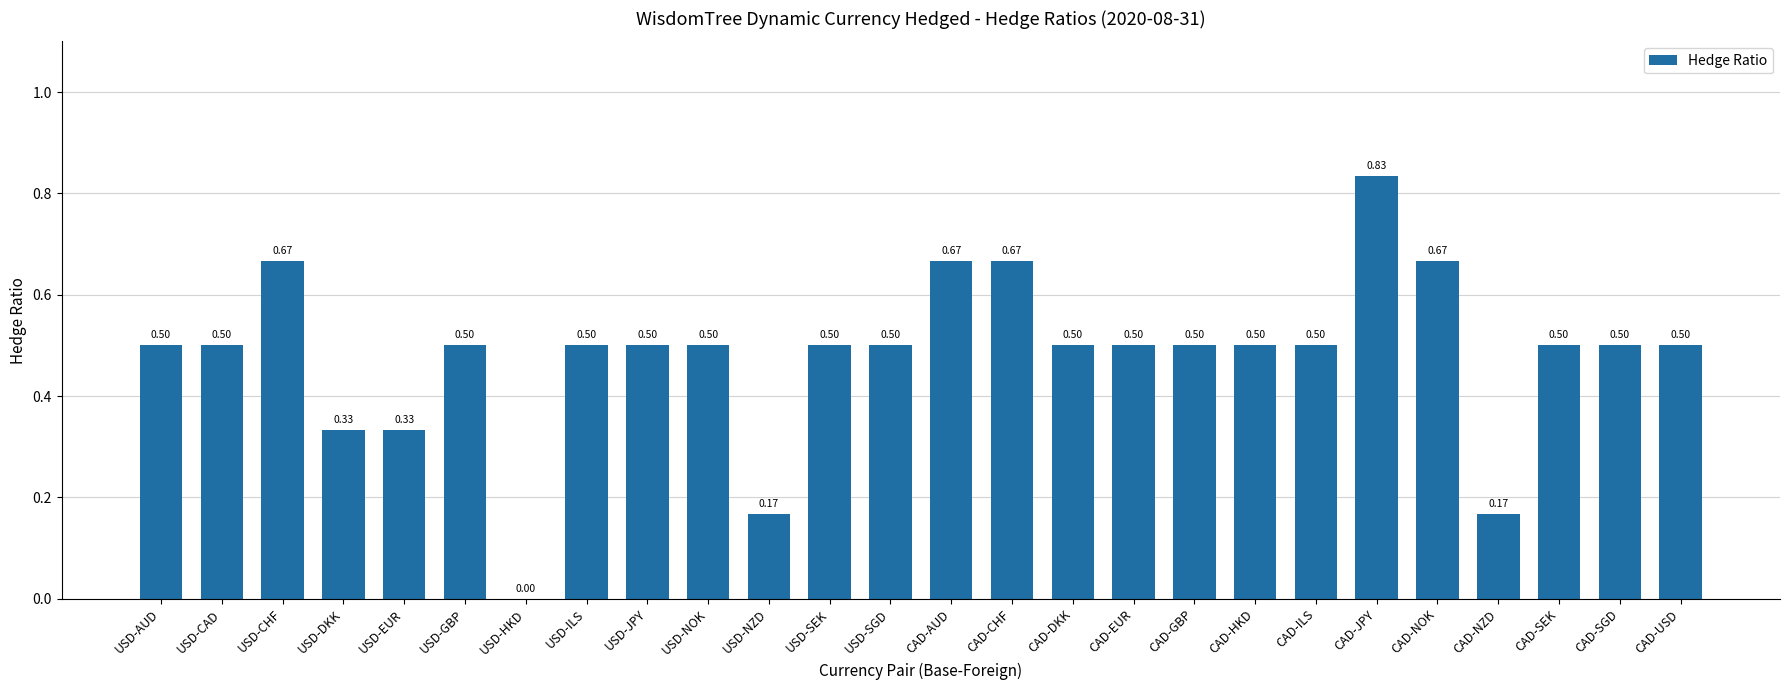

What is the change in value from CAD-NZD to CAD-USD?

+0.3